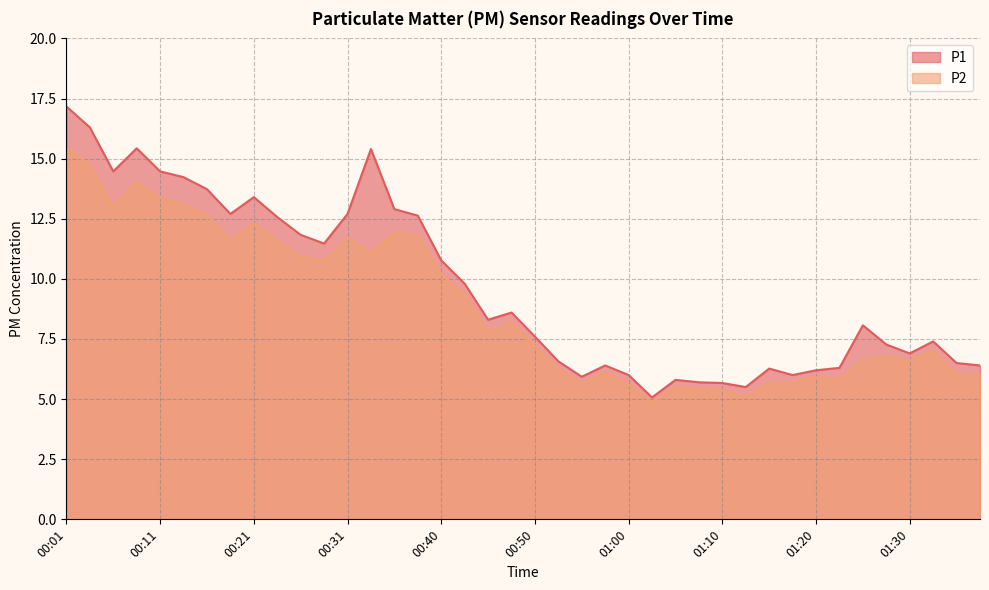

What is the sum of all P2 values?

354.6